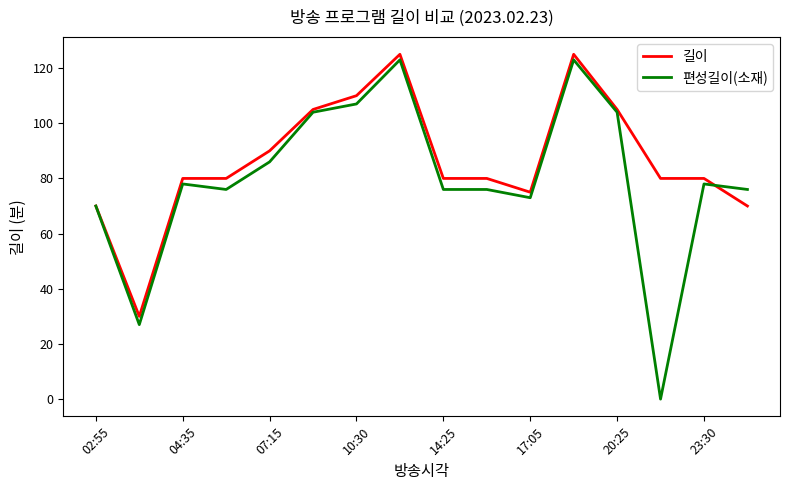

List the series in order of their overall mean, highest first.

길이, 편성길이(소재)